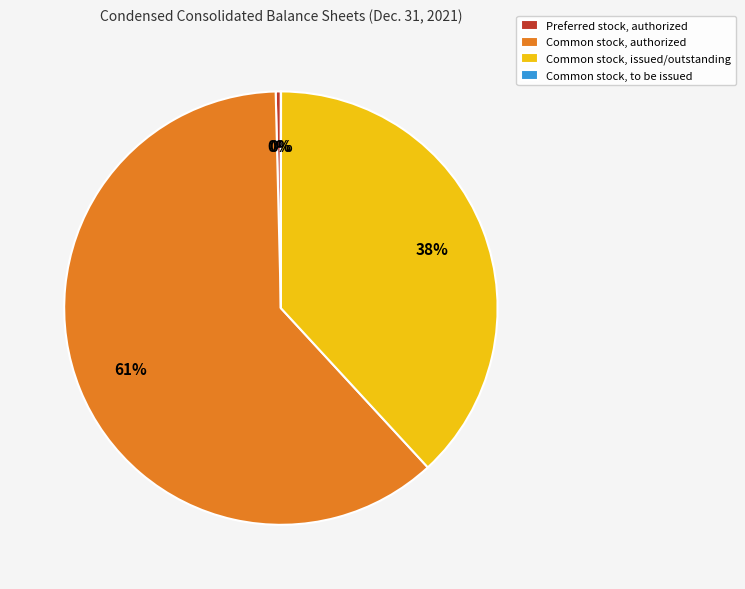

Is the sum of Common stock, authorized and Preferred stock, authorized greater than half?

Yes